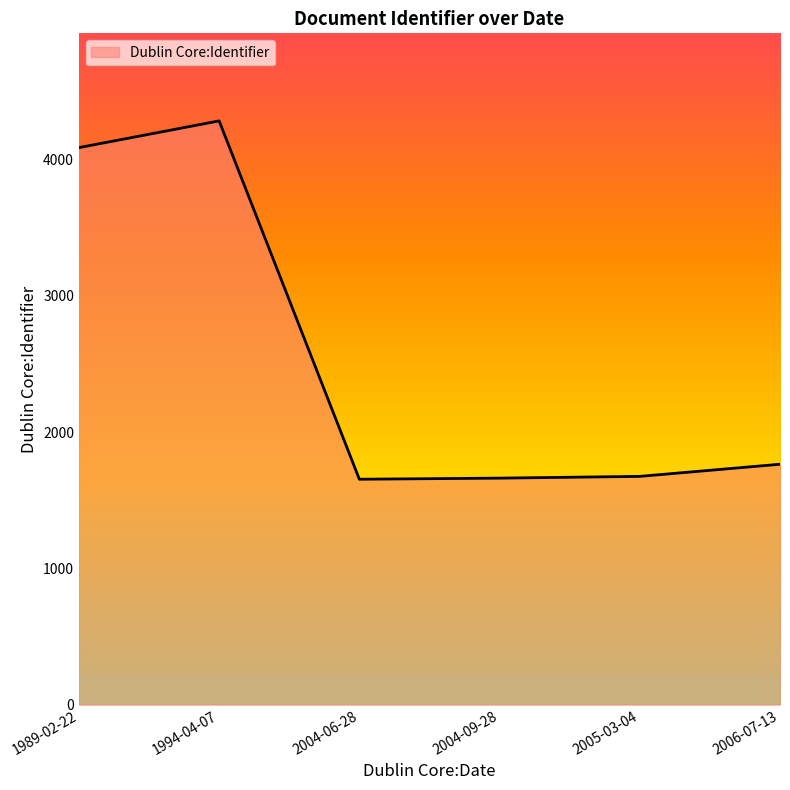

What is the average value?

2522